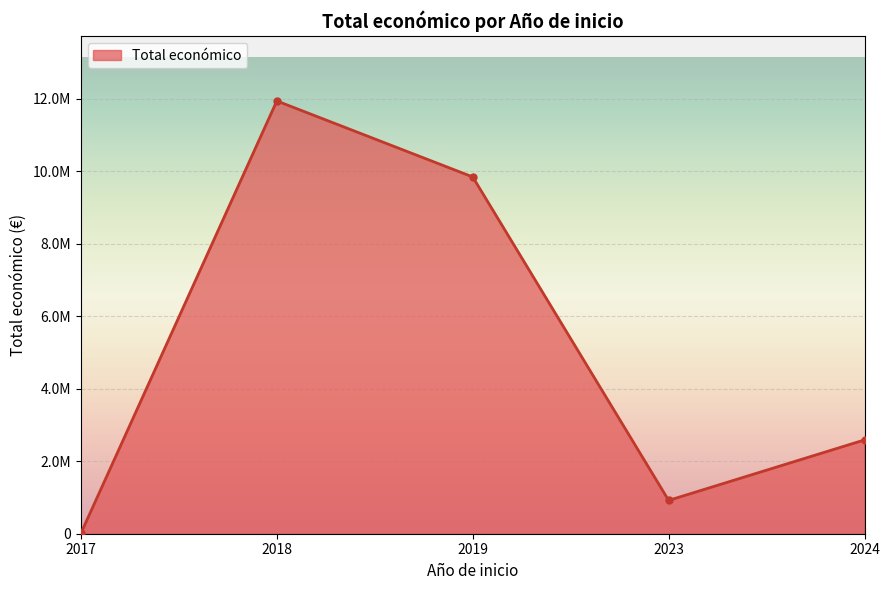

True or false: the data shows 101100 at 2023.

False